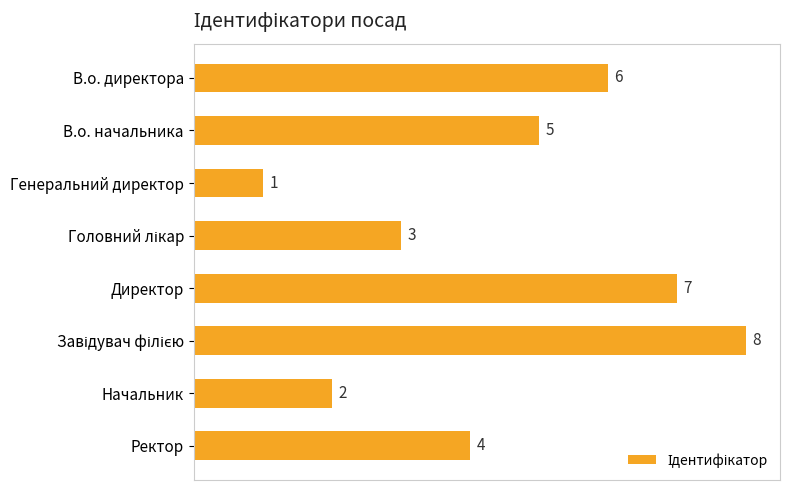

Between Генеральний директор and Директор, which is larger?

Директор